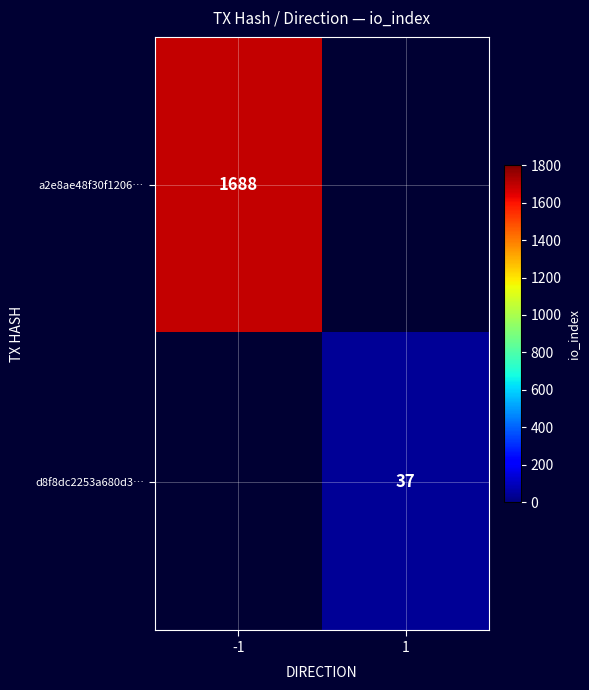

The a2e8ae48f30f1206… series shows 1688 at -1. True or false?

True